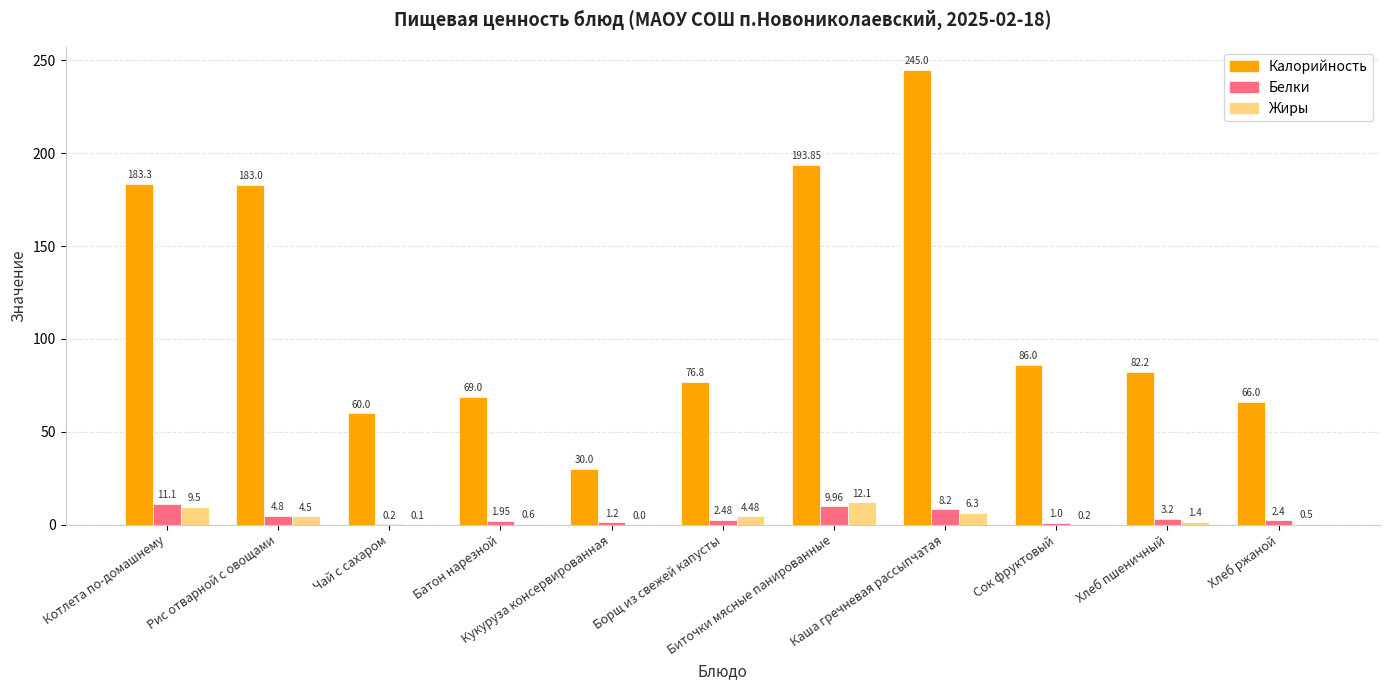

True or false: Калорийность has a value of 18.2 at Хлеб пшеничный.

False